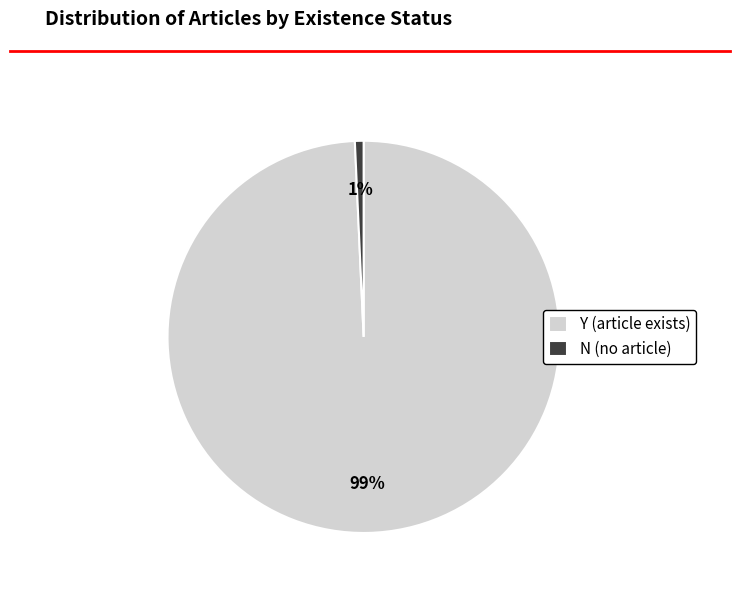

Which slice is the smallest?

N (no article)